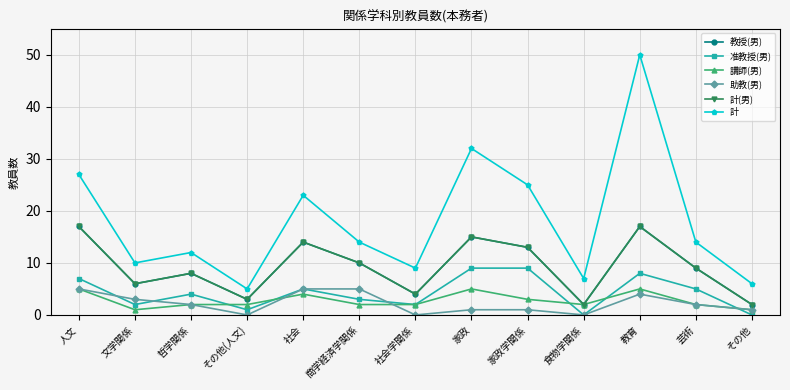

Does the chart have visible grid lines?

Yes